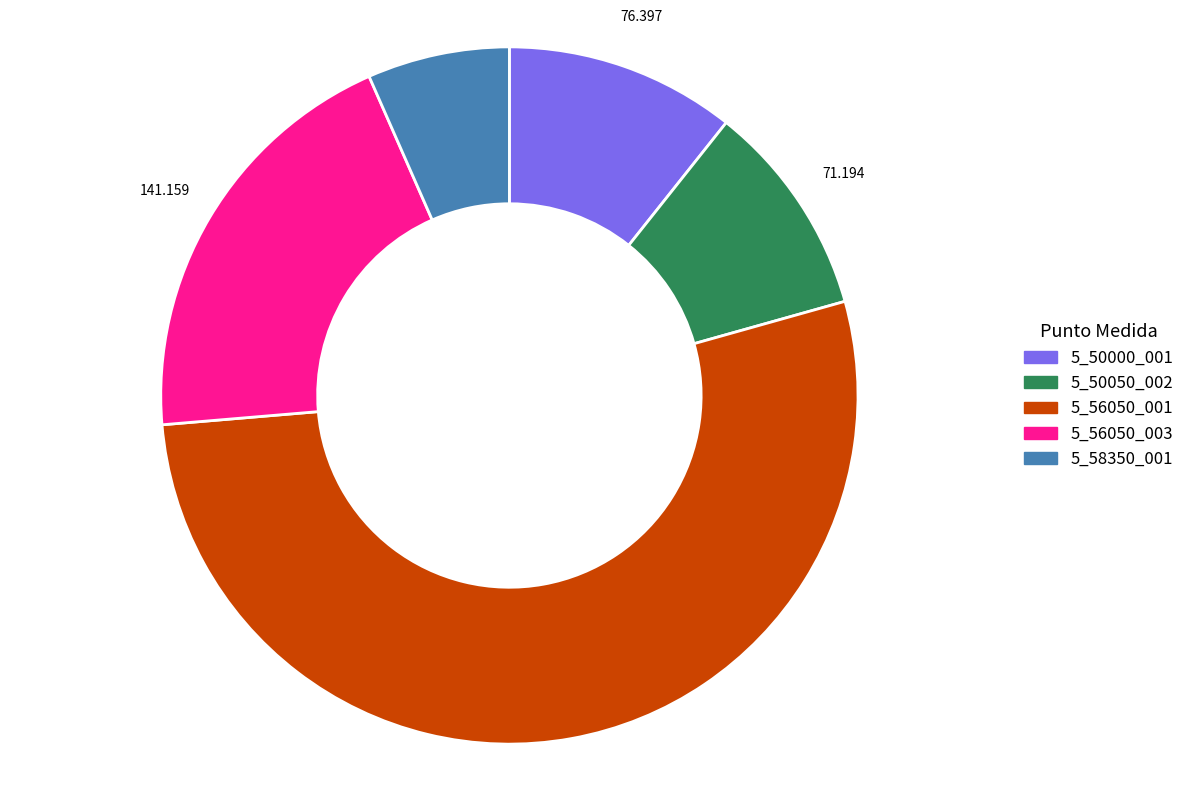

Is it true that 5_50000_001 is 26% of the pie?

False